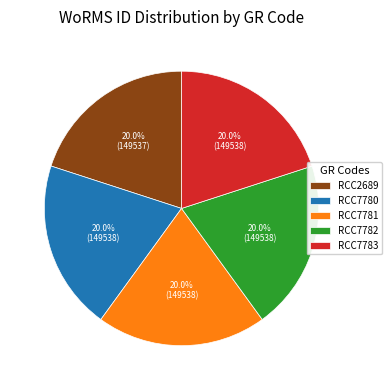

Approximately how many times larger is the value at RCC7782 compared to RCC2689?

1.0